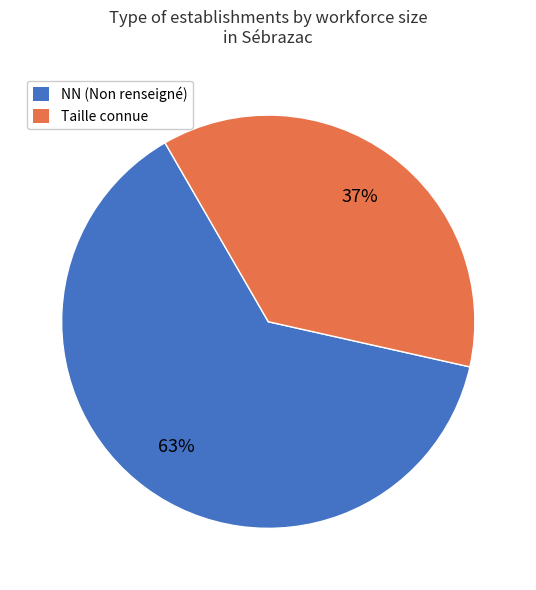

Is there any slice that represents more than half of the pie?

Yes